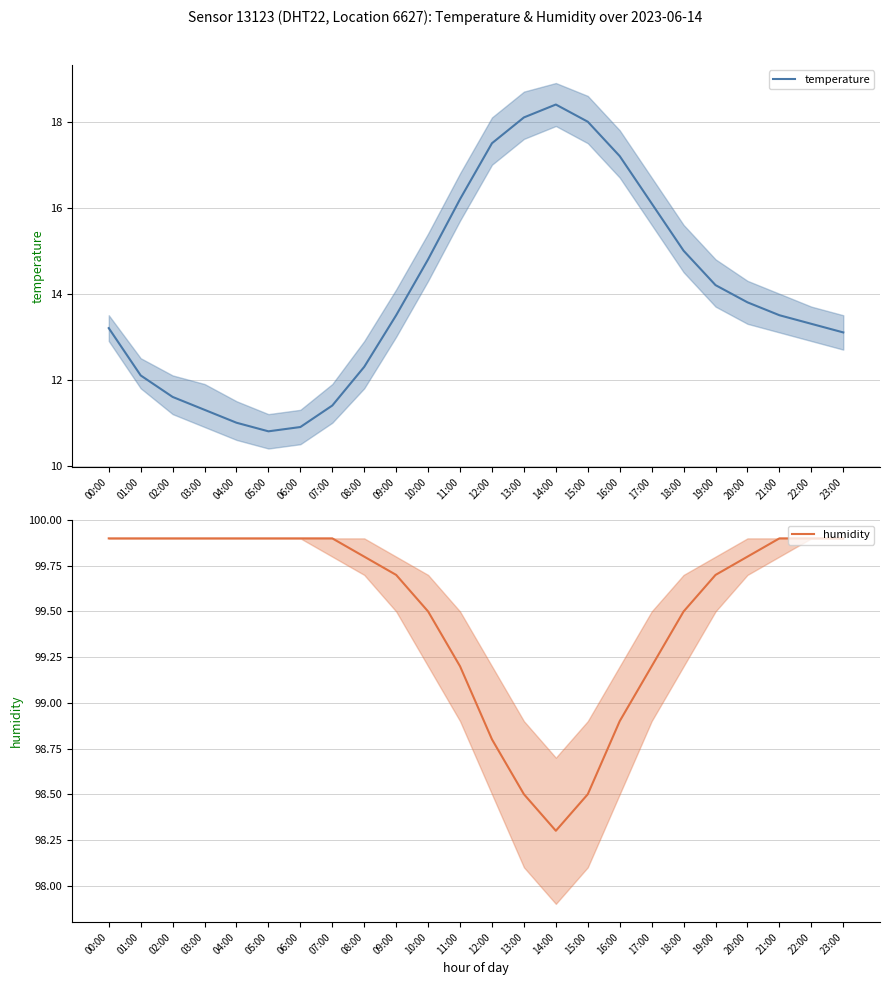

What is the difference between the maximum and minimum values in the humidity series?

1.6